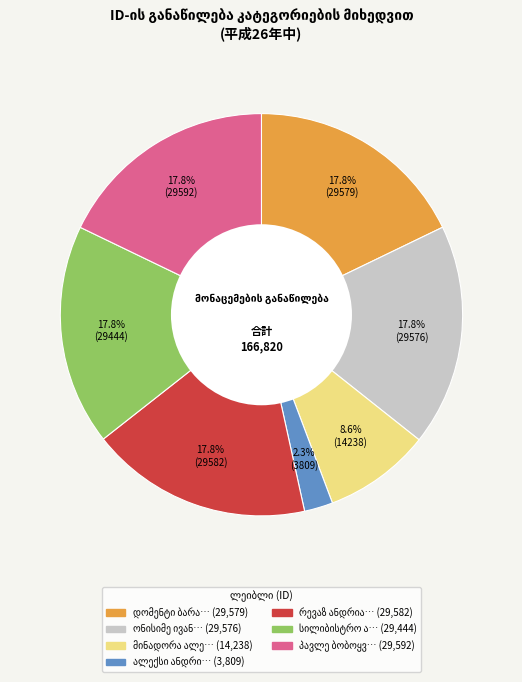

Does any single category account for the majority?

No